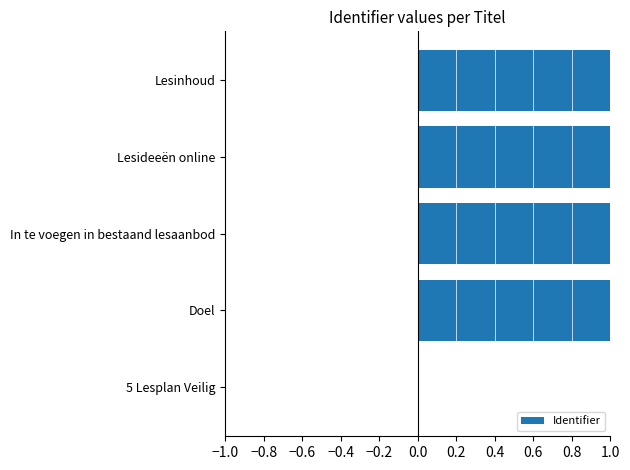

What is the sum of the values at In te voegen in bestaand lesaanbod and Doel?

2.0